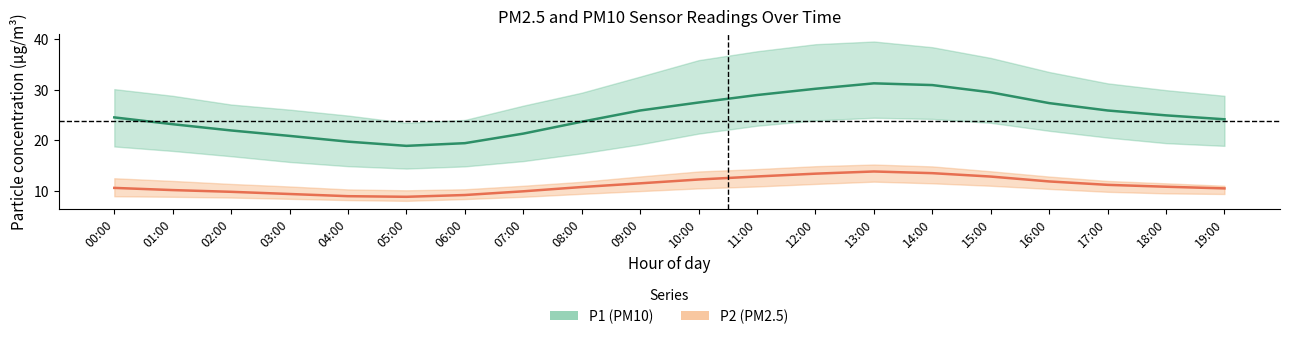

List the series in order of their overall mean, highest first.

P1 (PM10) mean, P2 (PM2.5) mean